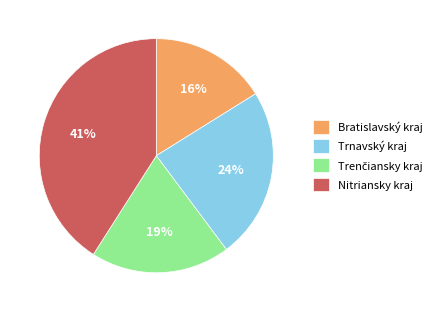

To the nearest percent, what is the difference between the largest and smallest slice percentages?

25%